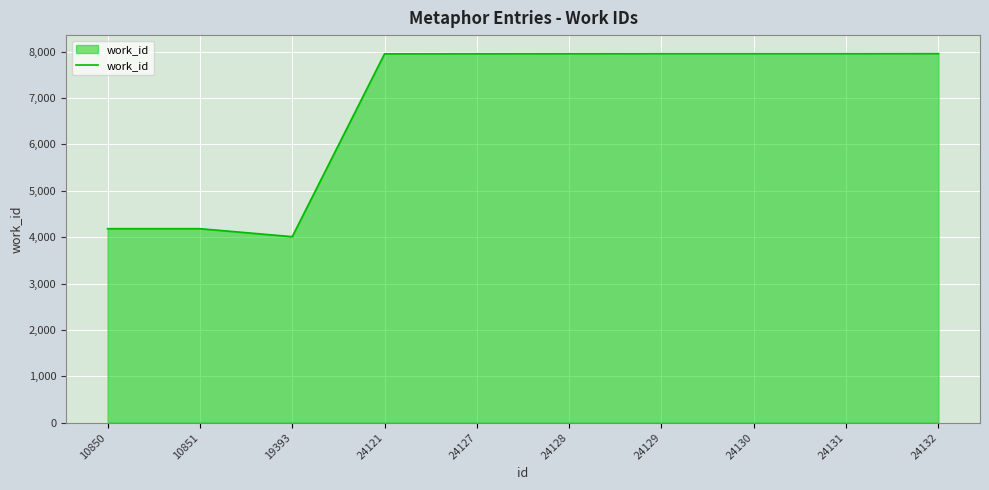

Which label corresponds to the smallest value in the chart?

19393